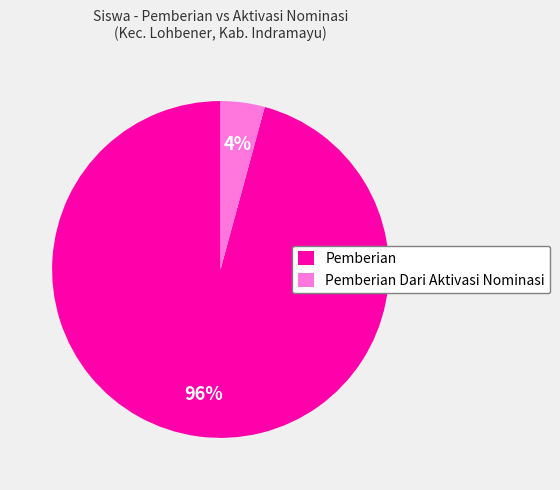

Which has a higher value, Pemberian or Pemberian Dari Aktivasi Nominasi?

Pemberian